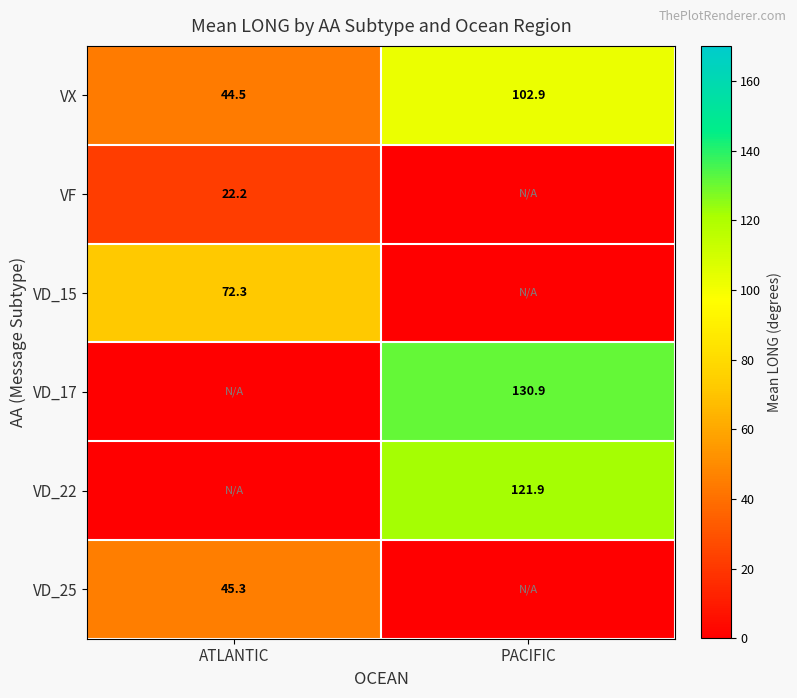

The VD_22 series shows 121.9 at PACIFIC. True or false?

True